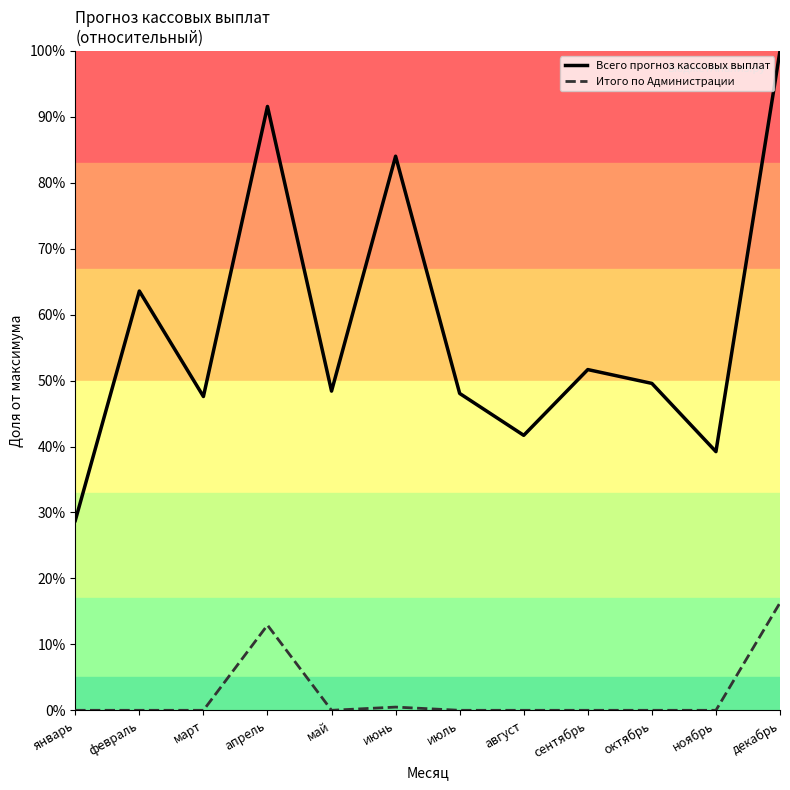

List the series in order of their peak value, lowest first.

Итого по Администрации, Всего прогноз кассовых выплат